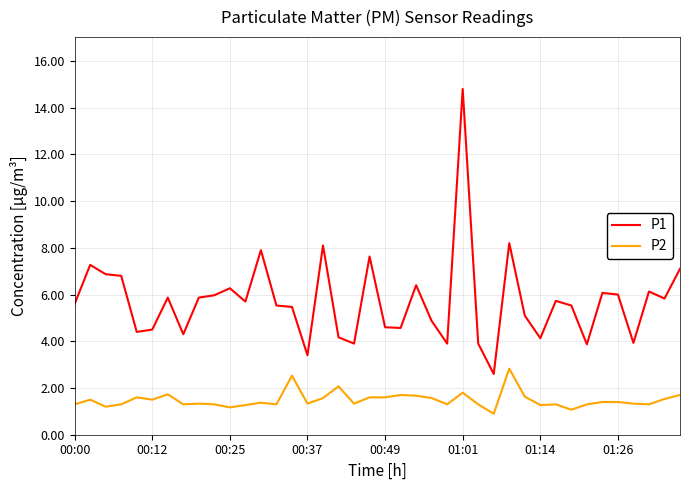

What is the average value of the P1 series?

5.7